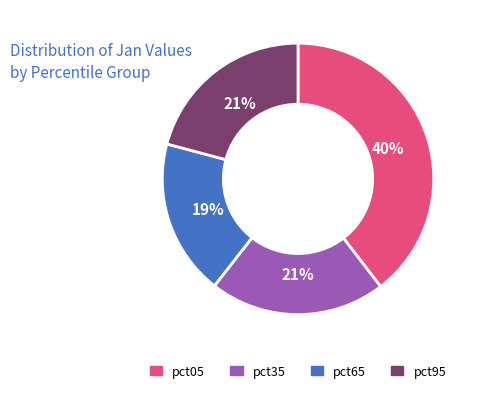

Is the sum of pct65 and pct05 greater than half?

Yes